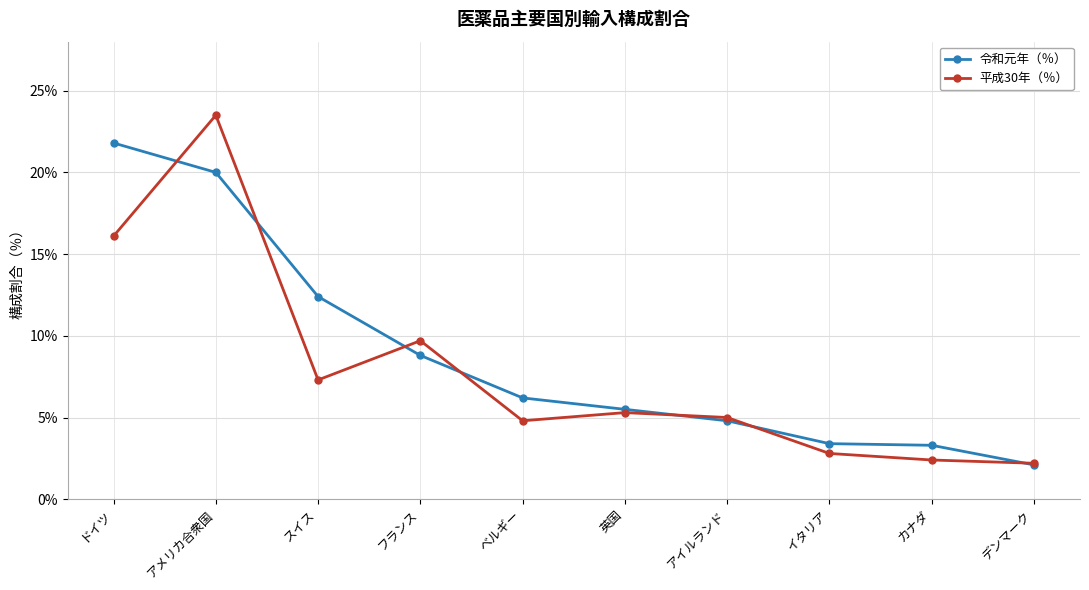

Rank the series by their average value, from highest to lowest.

令和元年（％）, 平成30年（％）